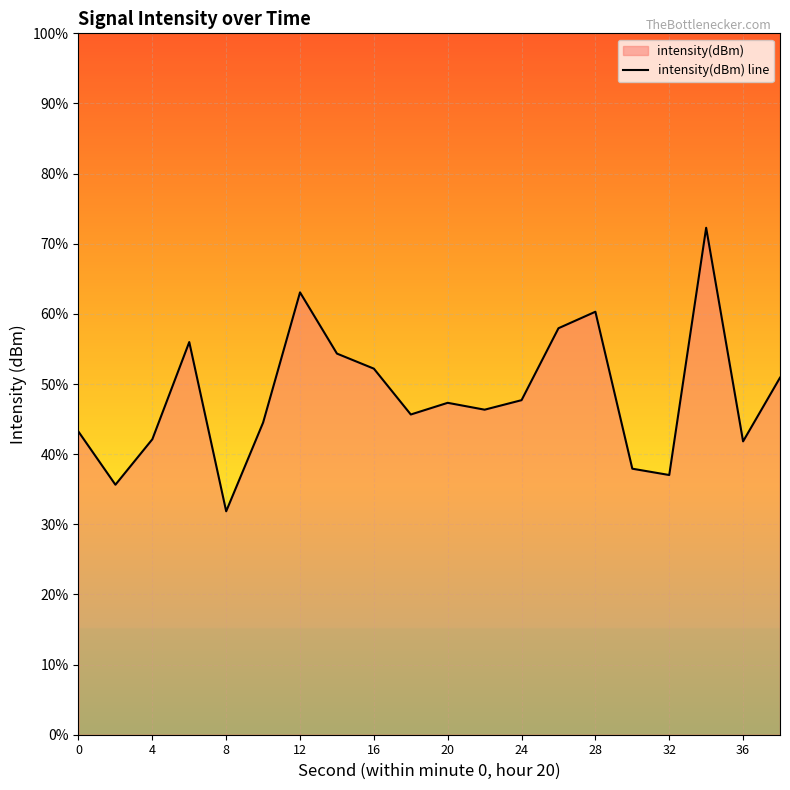

The chart shows a value of -35.1 at 32. True or false?

False